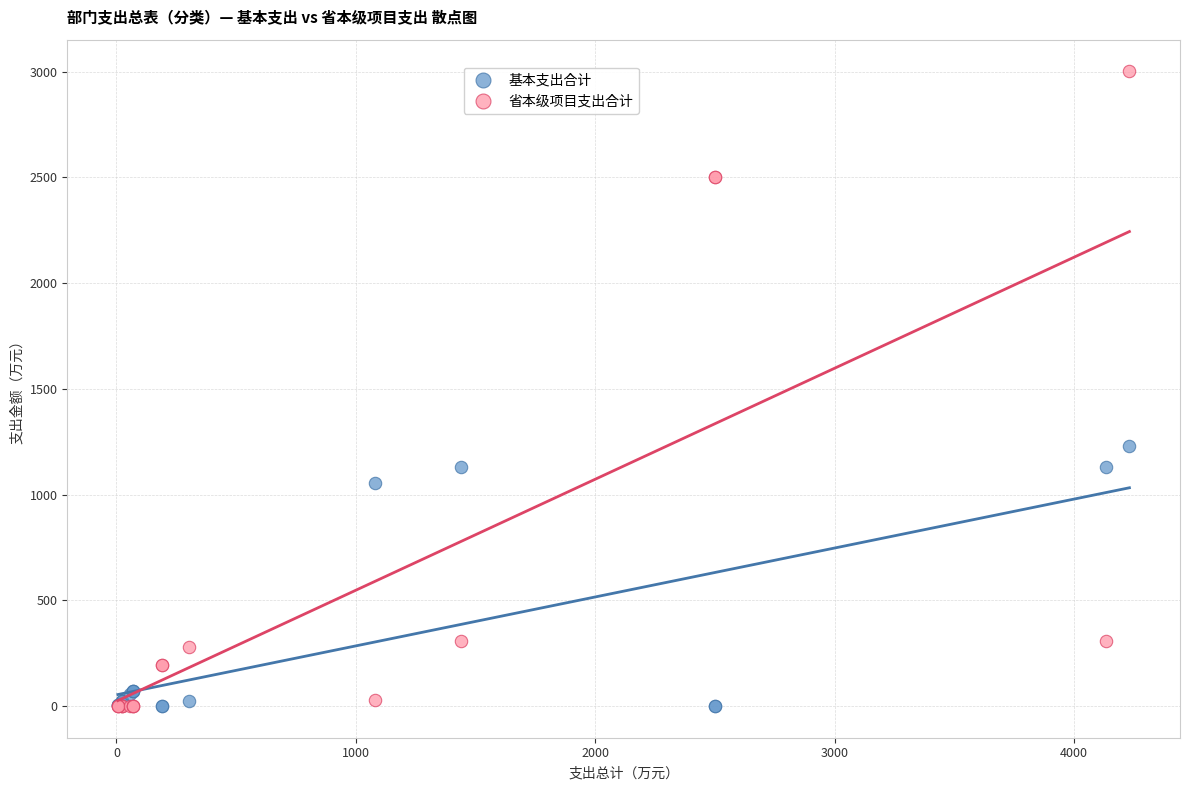

In the 省本级项目支出合计 series, what Y value is closest to 1500?

2500.0